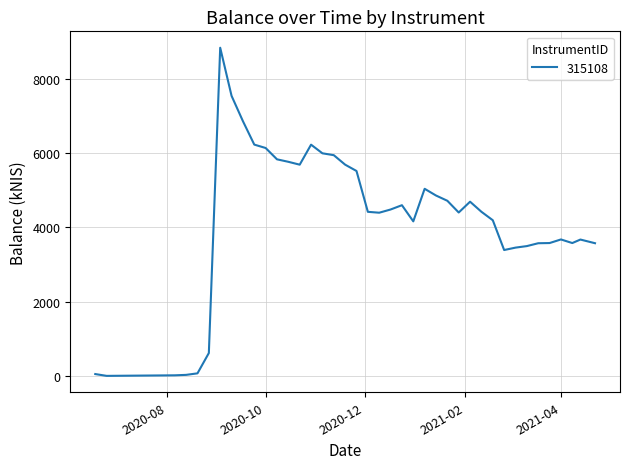

What is the difference between the maximum and minimum values?

8831.3